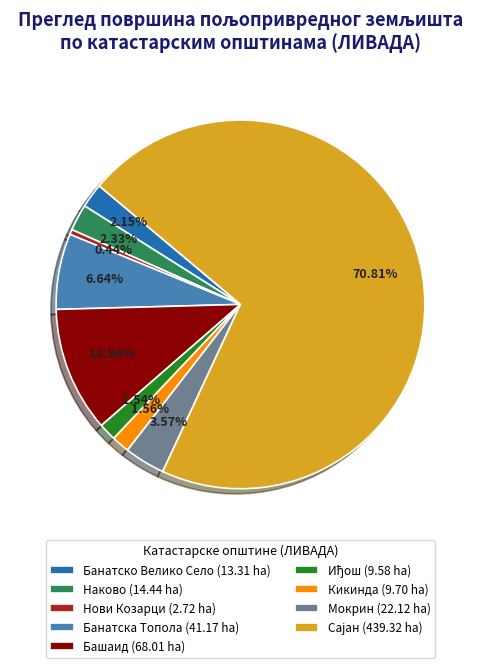

Does any single category account for the majority?

Yes